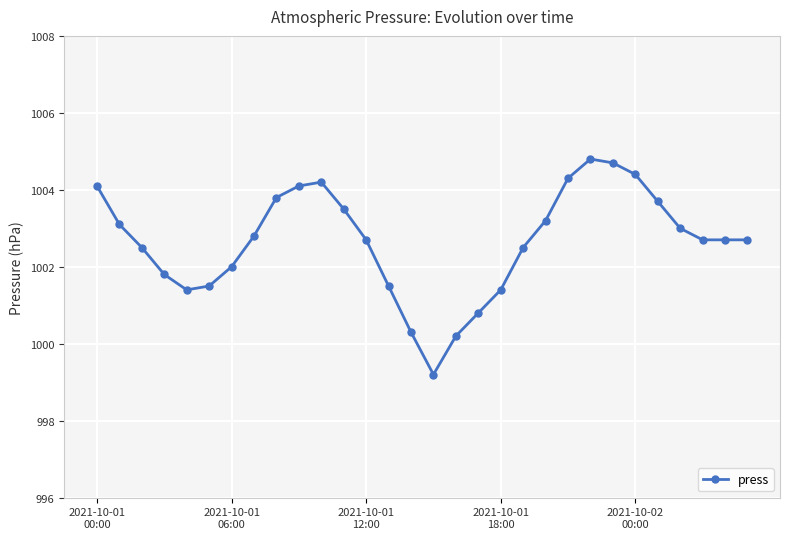

What is the smallest value displayed?

999.2